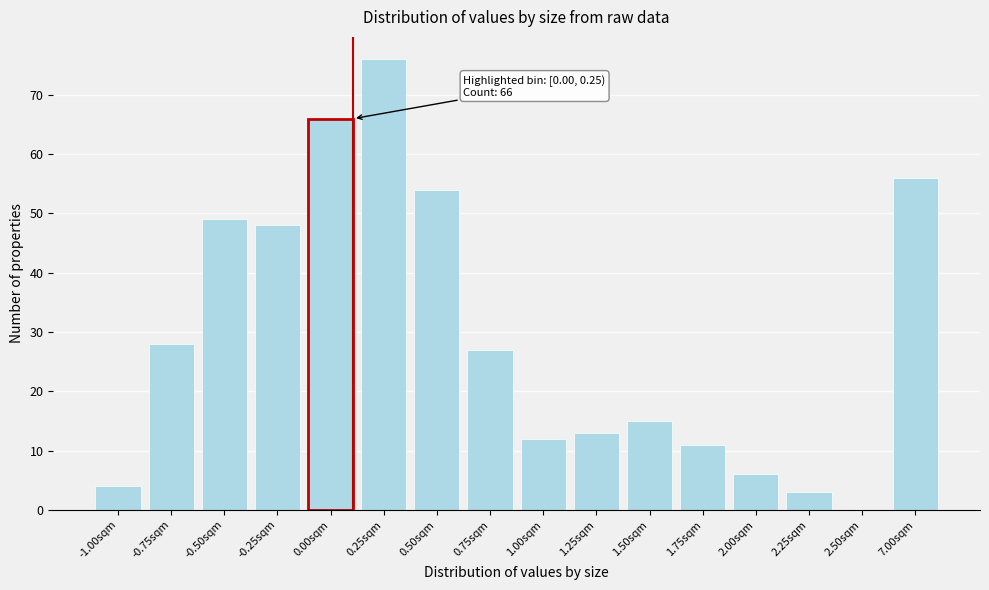

Reading left to right, transcribe all the data shown in this chart.

-1.00sqm=4	-0.75sqm=28	-0.50sqm=49	-0.25sqm=48	0.00sqm=66	0.25sqm=76	0.50sqm=54	0.75sqm=27	1.00sqm=12	1.25sqm=13	1.50sqm=15	1.75sqm=11	2.00sqm=6	2.25sqm=3	2.50sqm=0	7.00sqm=56